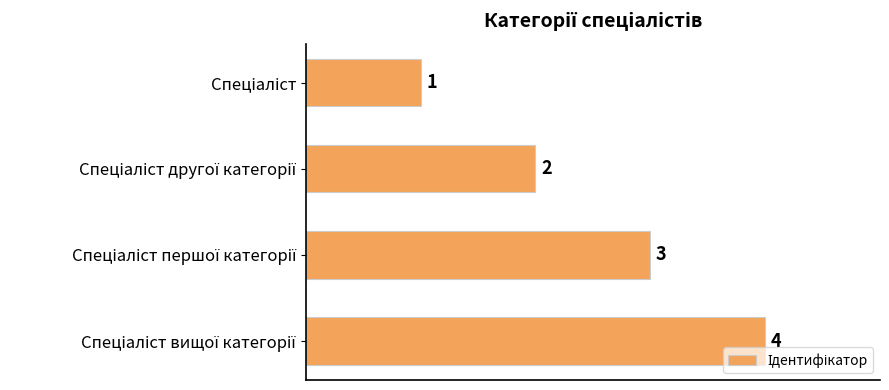

What is the sum of all values?

10